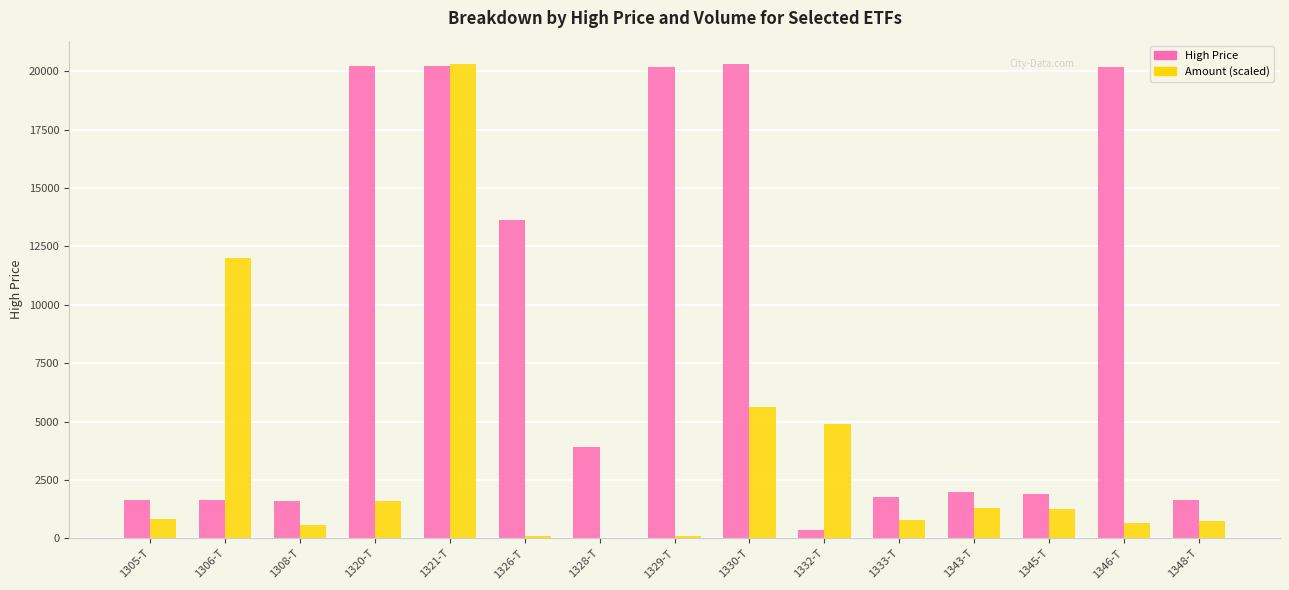

How many groups of bars are there?

15